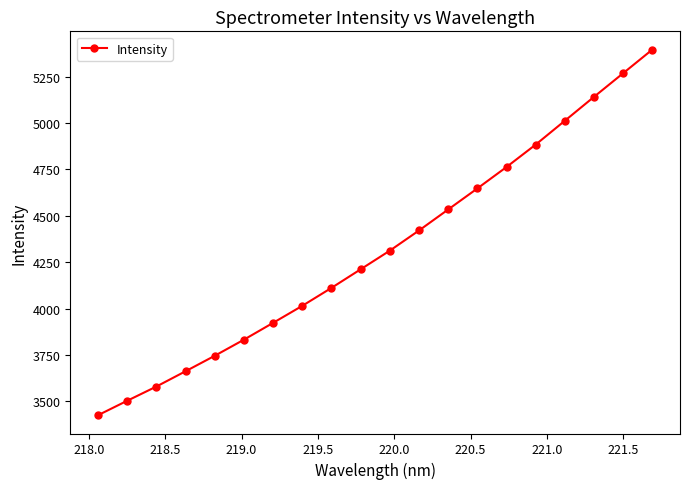

How many lines are shown in the chart?

1